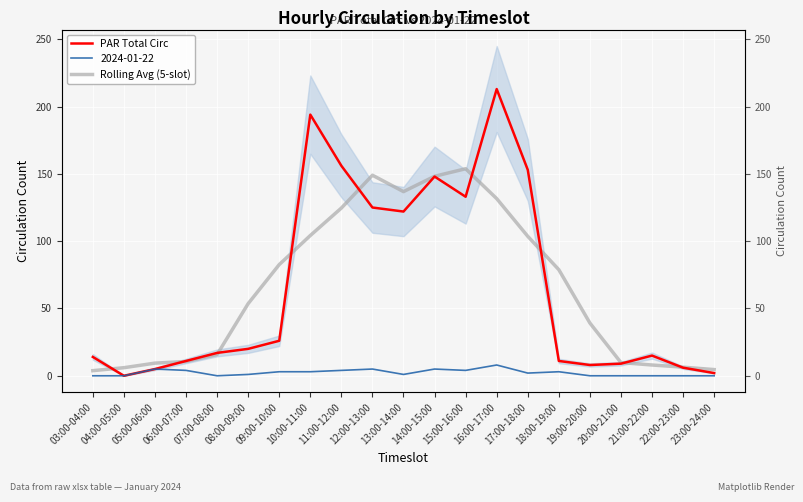

Which label corresponds to the largest value in the chart?

16:00-17:00